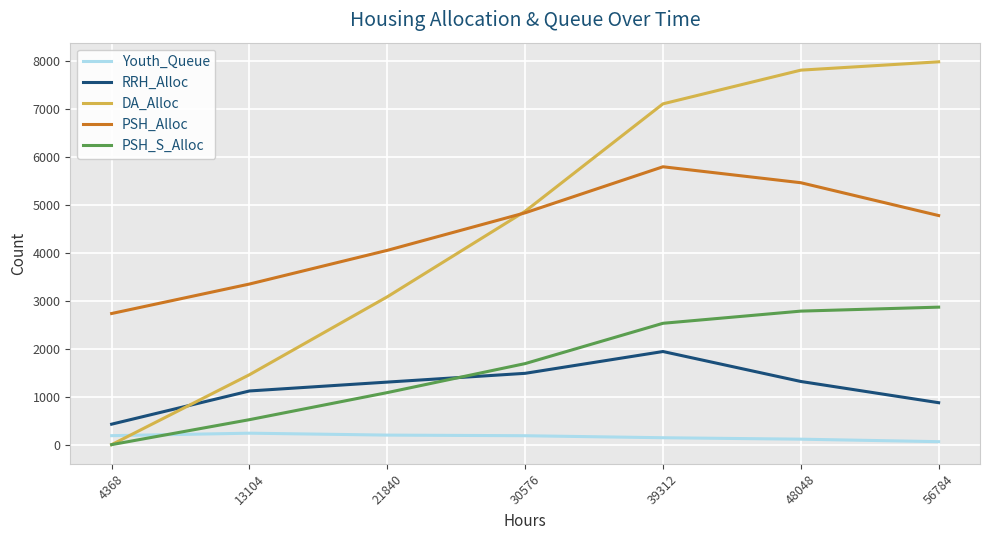

Which series has the largest range (max minus min)?

DA_Alloc